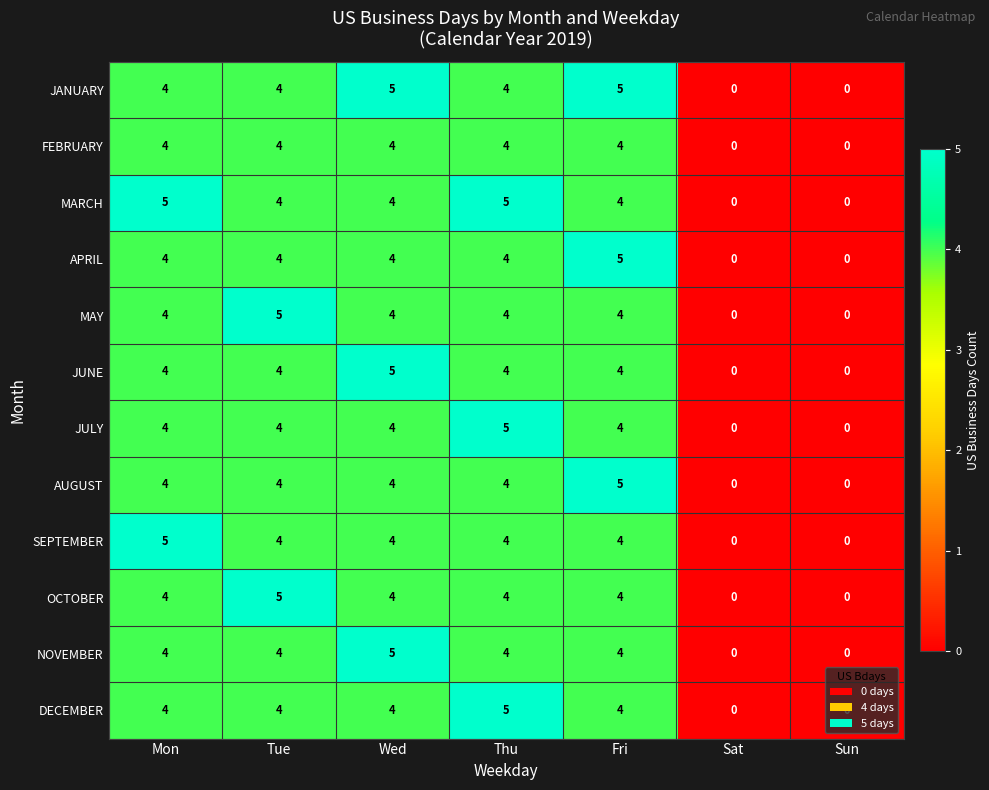

At how many categories does at least one series exceed 4?

5